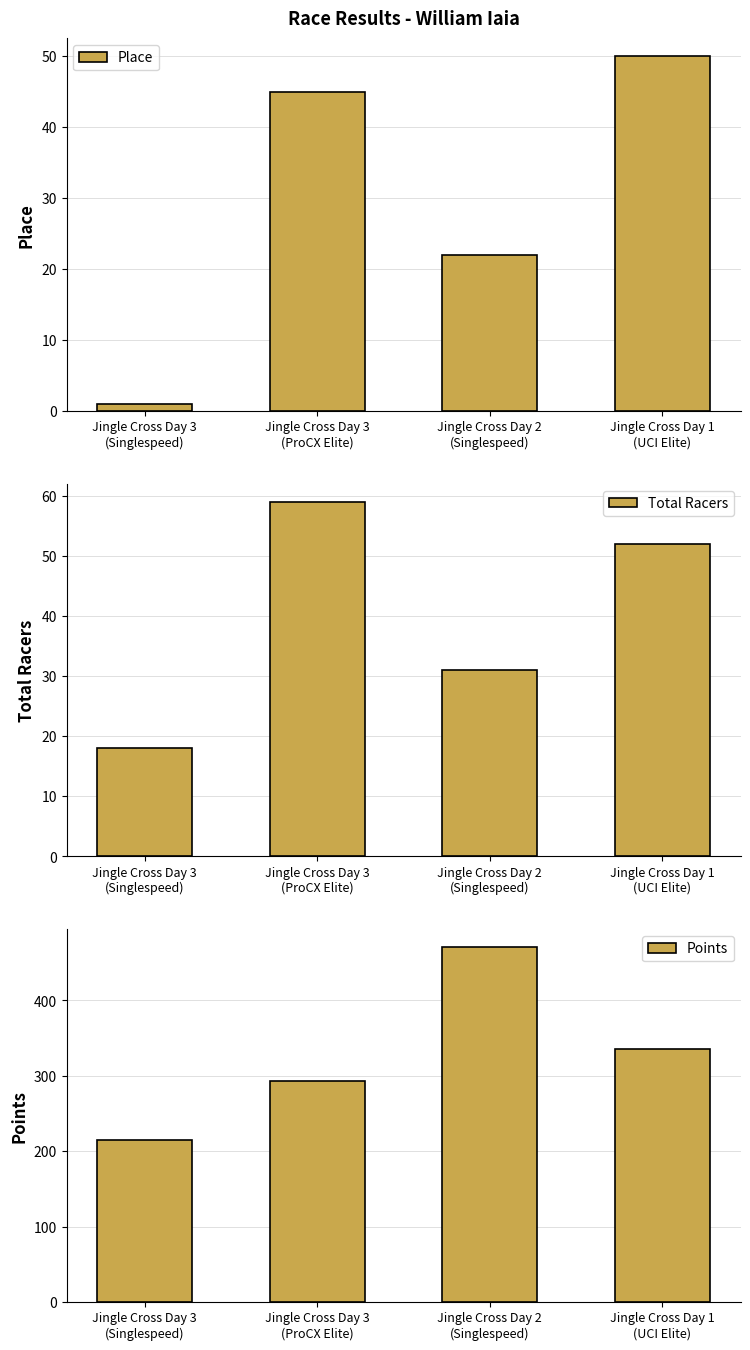

At which label does Place first exceed 45?

Jingle Cross Day 1
(UCI Elite)